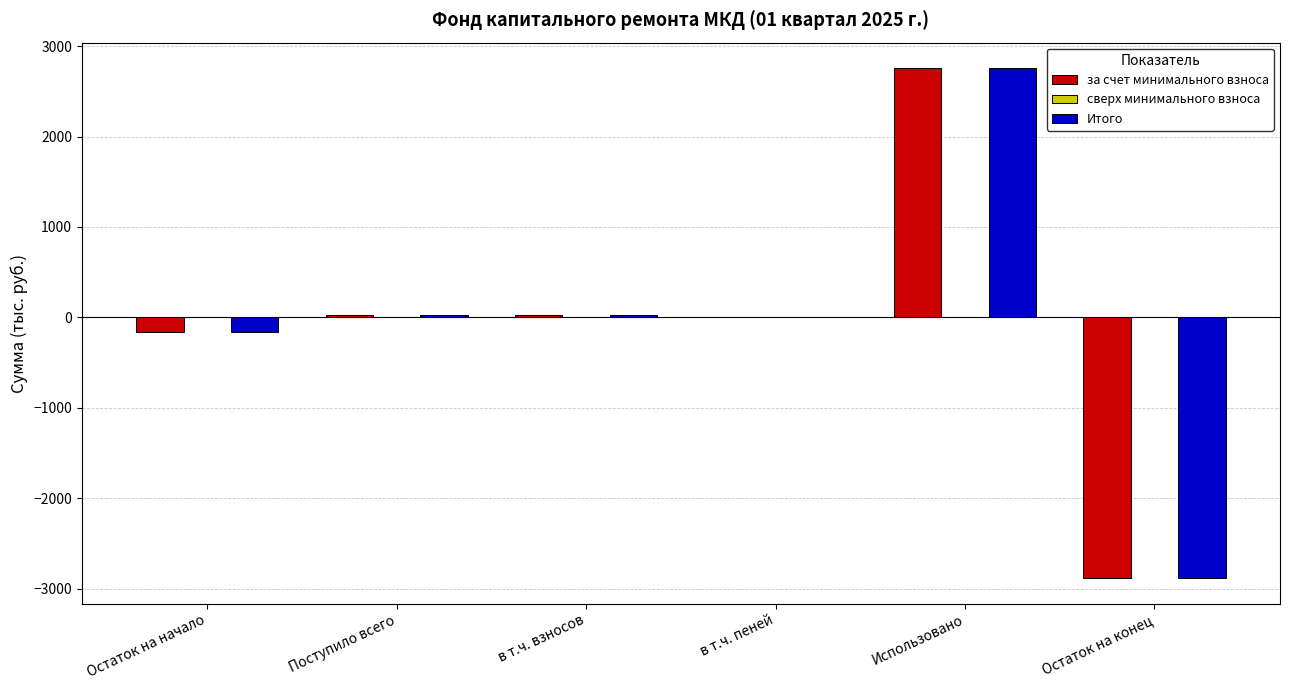

What value does the за счет минимального взноса series have at Остаток на конец?

-2884.7